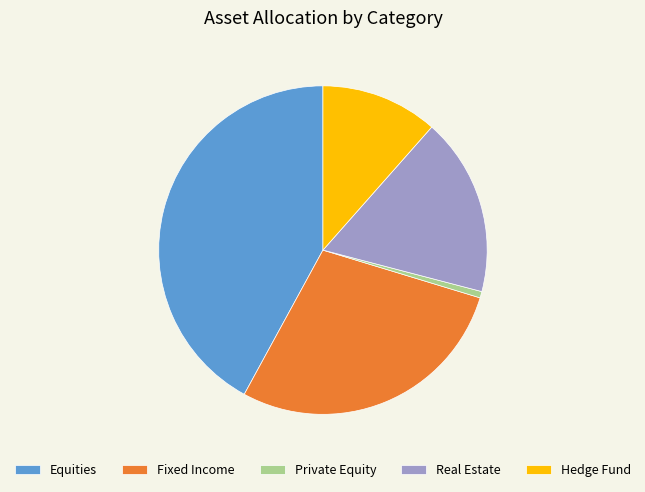

Between Private Equity and Fixed Income, which is larger?

Fixed Income